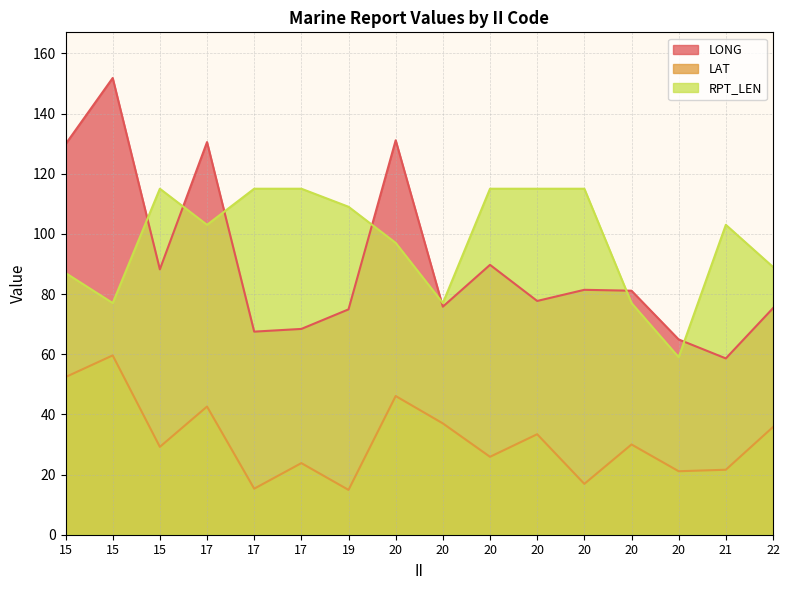

What is the difference between the LAT values at 22 and 20?

5.8